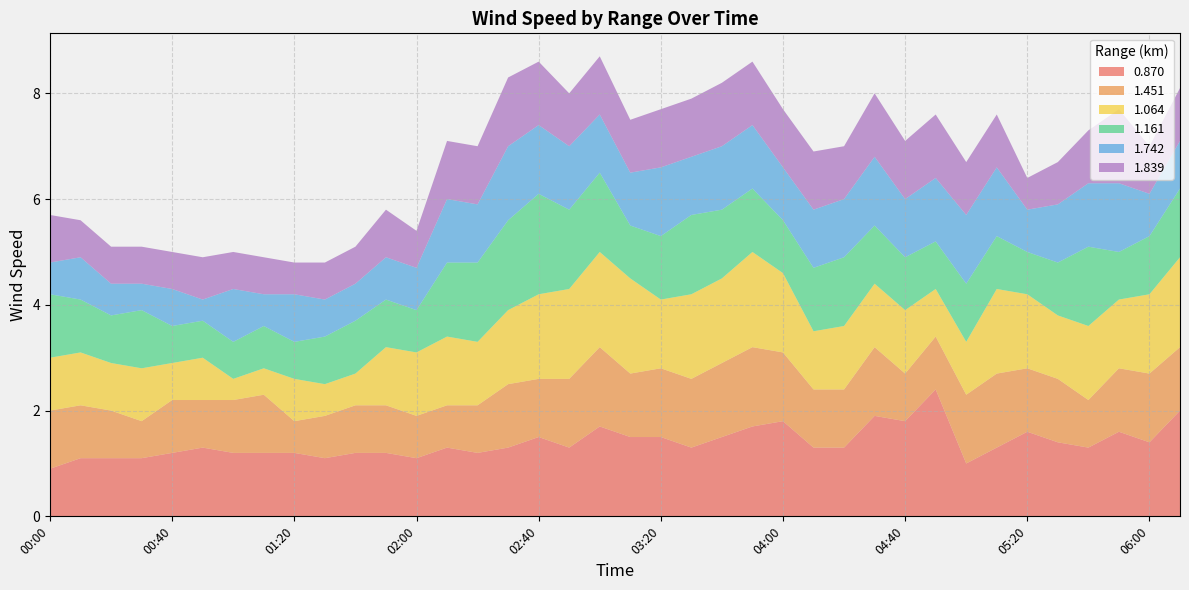

Reading left to right, extract all data points from this chart.

0.870: 0.9	1.1	1.1	1.1	1.2	1.3	1.2	1.2	1.2	1.1	1.2	1.2	1.1	1.3	1.2	1.3	1.5	1.3	1.7	1.5	1.5	1.3	1.5	1.7	1.8	1.3	1.3	1.9	1.8	2.4	1.0	1.3	1.6	1.4	1.3	1.6	1.4	2.0
1.451: 1.1	1.0	0.9	0.7	1.0	0.9	1.0	1.1	0.6	0.8	0.9	0.9	0.8	0.8	0.9	1.2	1.1	1.3	1.5	1.2	1.3	1.3	1.4	1.5	1.3	1.1	1.1	1.3	0.9	1.0	1.3	1.4	1.2	1.2	0.9	1.2	1.3	1.2
1.064: 1.0	1.0	0.9	1.0	0.7	0.8	0.4	0.5	0.8	0.6	0.6	1.1	1.2	1.3	1.2	1.4	1.6	1.7	1.8	1.8	1.3	1.6	1.6	1.8	1.5	1.1	1.2	1.2	1.2	0.9	1.0	1.6	1.4	1.2	1.4	1.3	1.5	1.7
1.161: 1.2	1.0	0.9	1.1	0.7	0.7	0.7	0.8	0.7	0.9	1.0	0.9	0.8	1.4	1.5	1.7	1.9	1.5	1.5	1.0	1.2	1.5	1.3	1.2	1.0	1.2	1.3	1.1	1.0	0.9	1.1	1.0	0.8	1.0	1.5	0.9	1.1	1.3
1.742: 0.6	0.8	0.6	0.5	0.7	0.4	1.0	0.6	0.9	0.7	0.7	0.8	0.8	1.2	1.1	1.4	1.3	1.2	1.1	1.0	1.3	1.1	1.2	1.2	1.0	1.1	1.1	1.3	1.1	1.2	1.3	1.3	0.8	1.1	1.2	1.3	0.8	0.9
1.839: 0.9	0.7	0.7	0.7	0.7	0.8	0.7	0.7	0.6	0.7	0.7	0.9	0.7	1.1	1.1	1.3	1.2	1.0	1.1	1.0	1.1	1.1	1.2	1.2	1.1	1.1	1.0	1.2	1.1	1.2	1.0	1.0	0.6	0.8	1.0	1.4	0.9	1.0